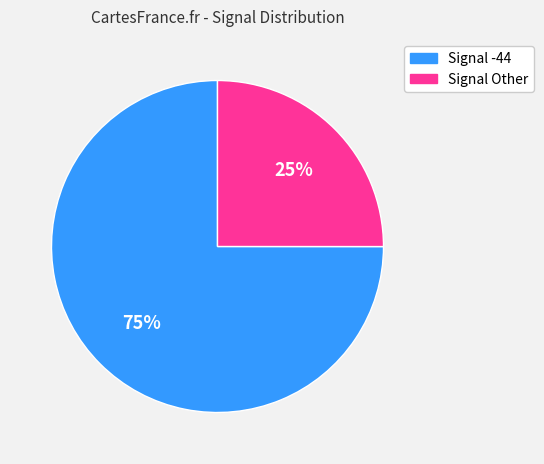

Does any single category account for the majority?

Yes